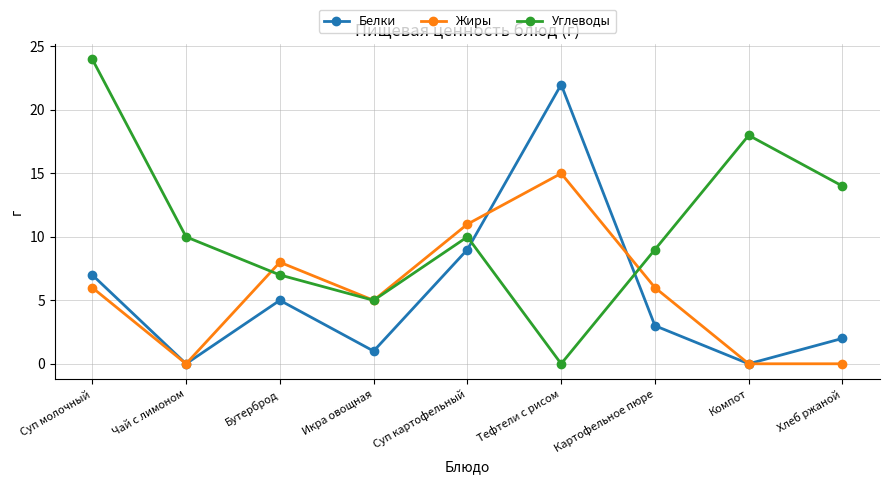

Reading right to left, extract all data points from this chart.

Белки: 2	0	3	22	9	1	5	0	7
Жиры: 0	0	6	15	11	5	8	0	6
Углеводы: 14	18	9	0	10	5	7	10	24